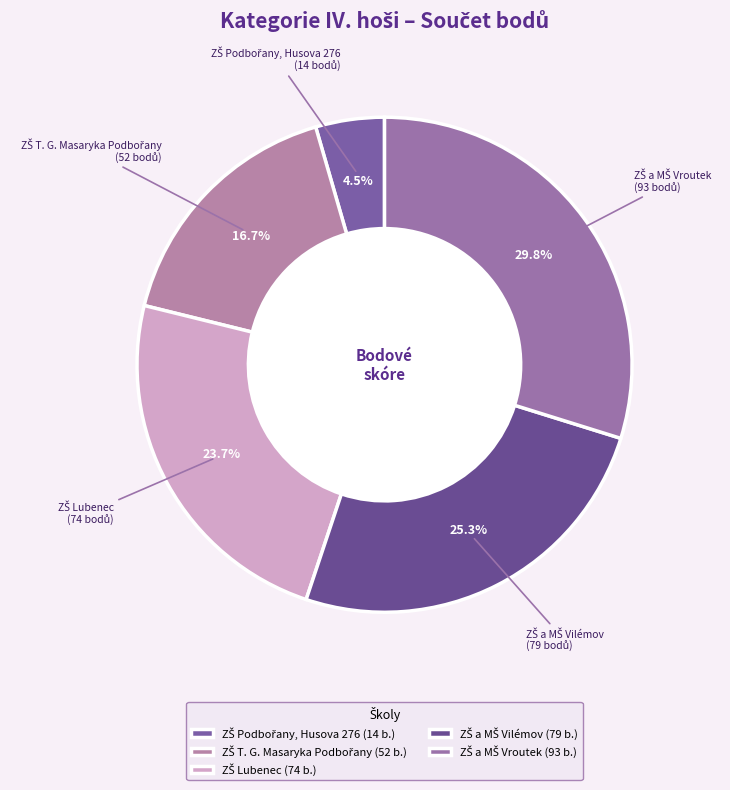

How many slices are in this pie chart?

5